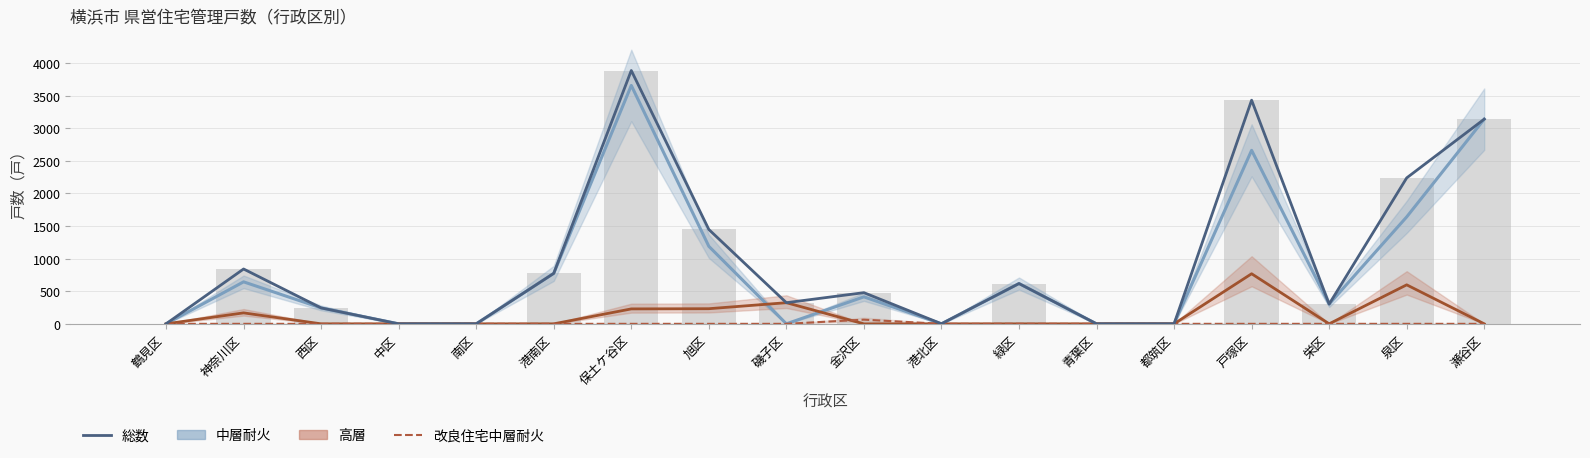

Reading left to right, what are all the values shown in this chart?

中層耐火: 0	644	244	0	0	774	3656	1189	0	414	0	618	0	0	2661	303	1640	3139
高層: 0	168	0	0	0	0	229	232	324	0	0	0	0	0	768	0	598	0
改良住宅中層耐火: 0	0	0	0	0	0	0	0	0	64	0	0	0	0	0	0	0	0
総数: 0	841	244	0	0	774	3885	1447	324	478	1	618	0	0	3430	303	2238	3139